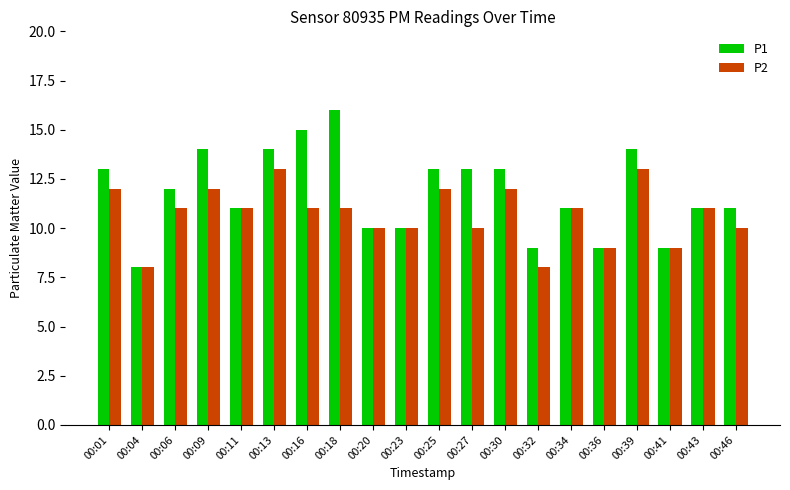

Reading left to right, what are all the values shown in this chart?

P1: 13	8	12	14	11	14	15	16	10	10	13	13	13	9	11	9	14	9	11	11
P2: 12	8	11	12	11	13	11	11	10	10	12	10	12	8	11	9	13	9	11	10